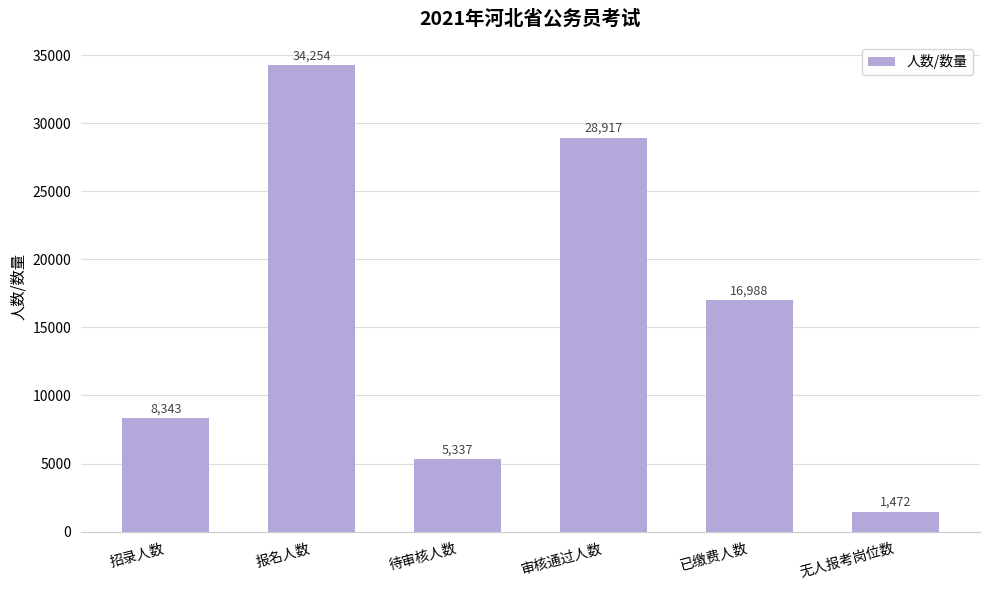

What is the sum of all values?

95311